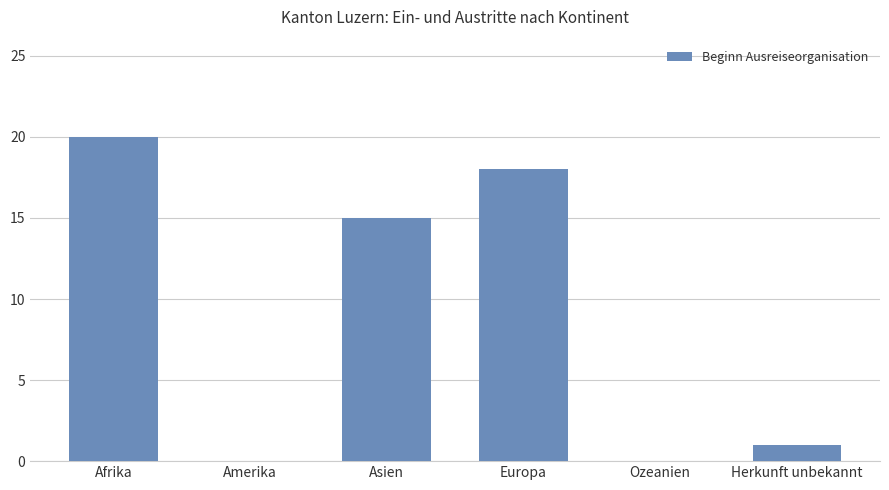

What is the change in value from Asien to Ozeanien?

-15